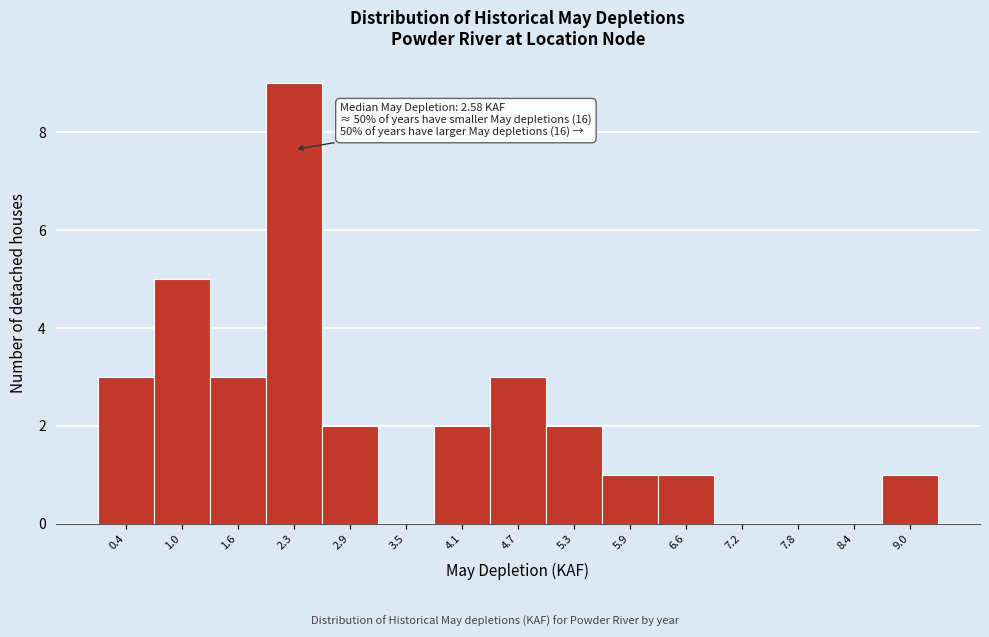

Reading left to right, list all the values displayed in this chart.

0.4=3	1.0=5	1.6=3	2.3=9	2.9=2	3.5=0	4.1=2	4.7=3	5.3=2	5.9=1	6.6=1	7.2=0	7.8=0	8.4=0	9.0=1